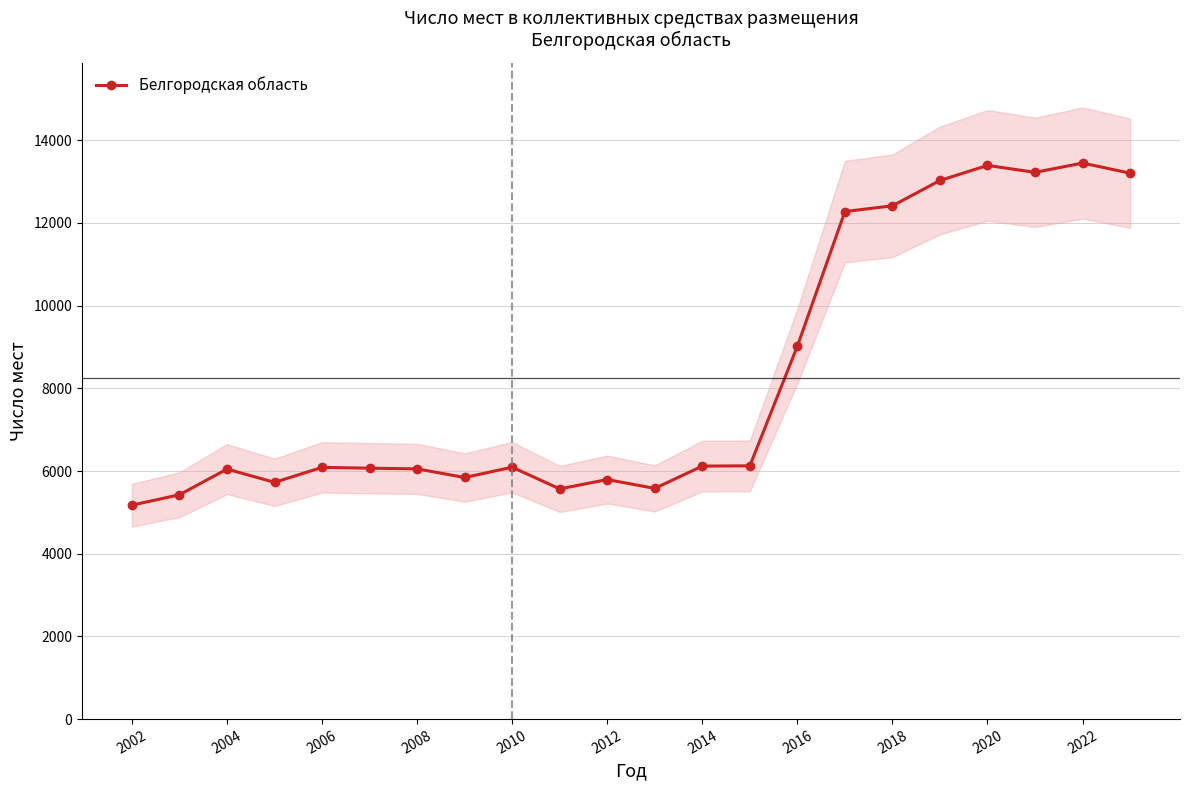

What is the maximum value shown in the chart?

13450